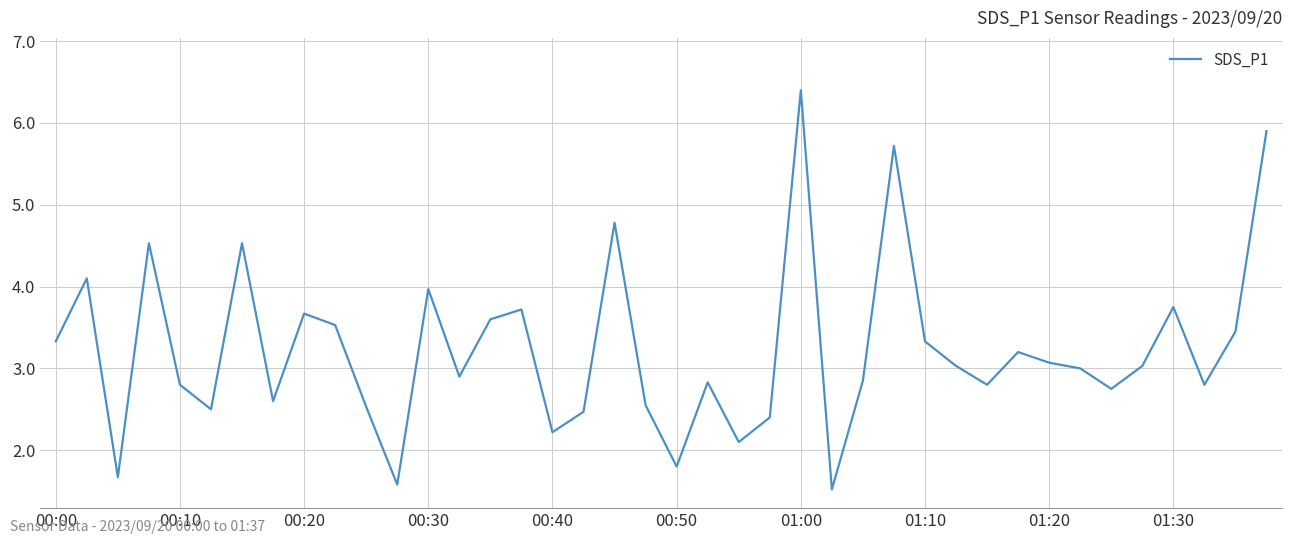

What is the difference between the maximum and minimum values?

4.9